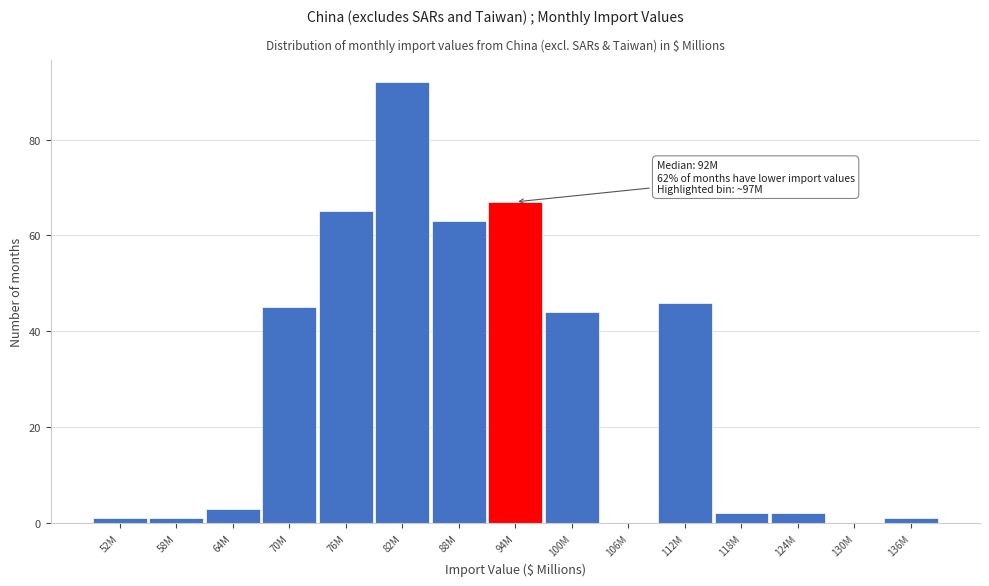

Reading left to right, extract all data points from this chart.

52M=1	58M=1	64M=3	70M=45	76M=65	82M=92	88M=63	94M=67	100M=44	106M=0	112M=46	118M=2	124M=2	130M=0	136M=1